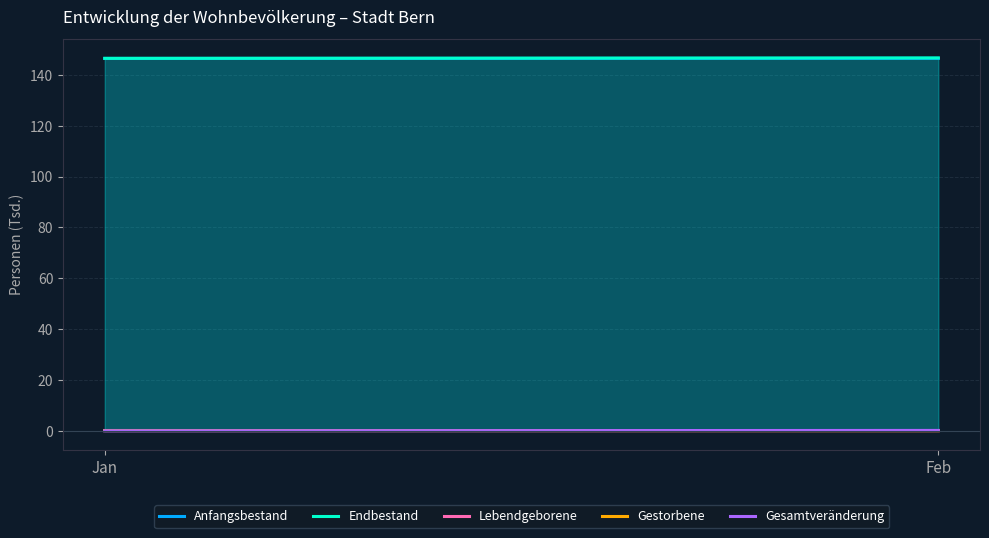

Between Jan and Feb, which series saw the biggest shift?

Endbestand